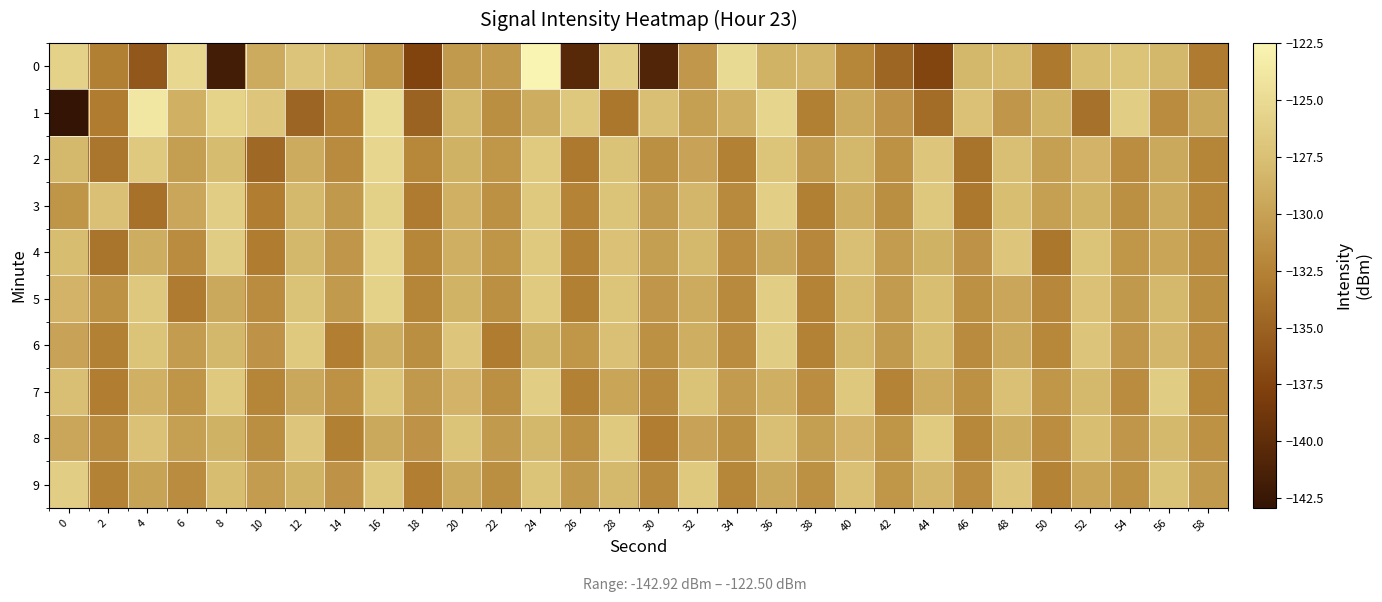

Reading left to right, list all the values displayed in this chart.

0: 0=-125.8	2=-132.7	4=-135.9	6=-125.3	8=-141.8	10=-129.2	12=-127.0	14=-127.9	16=-130.9	18=-137.4	20=-130.6	22=-130.6	24=-122.5	26=-140.4	28=-126.3	30=-140.9	32=-130.7	34=-125.0	36=-128.6	38=-128.5	40=-132.2	42=-134.8	44=-137.4	46=-128.3	48=-128.0	50=-133.2	52=-127.8	54=-127.2	56=-128.3	58=-133.1
1: 0=-142.9	2=-133.0	4=-123.8	6=-128.8	8=-125.7	10=-127.0	12=-134.8	14=-132.4	16=-124.9	18=-135.0	20=-128.3	22=-131.5	24=-129.1	26=-126.8	28=-133.4	30=-127.6	32=-130.2	34=-128.9	36=-125.5	38=-132.7	40=-129.3	42=-131.1	44=-134.2	46=-127.4	48=-130.8	50=-128.6	52=-133.9	54=-126.2	56=-131.7	58=-129.5
2: 0=-128.1	2=-133.5	4=-126.7	6=-130.3	8=-127.9	10=-134.6	12=-129.2	14=-131.8	16=-125.4	18=-132.1	20=-128.7	22=-130.9	24=-126.5	26=-133.2	28=-127.3	30=-131.4	32=-129.8	34=-132.6	36=-127.1	38=-130.5	40=-128.3	42=-131.2	44=-126.9	46=-133.7	48=-127.6	50=-130.1	52=-128.5	54=-131.6	56=-129.4	58=-132.3
3: 0=-131.0	2=-127.5	4=-133.8	6=-129.6	8=-126.3	10=-132.9	12=-128.2	14=-130.7	16=-125.9	18=-133.1	20=-128.8	22=-131.3	24=-126.6	26=-132.4	28=-127.2	30=-130.6	32=-128.4	34=-131.9	36=-126.1	38=-132.7	40=-129.0	42=-131.5	44=-126.8	46=-133.3	48=-127.7	50=-130.2	52=-128.6	54=-131.4	56=-129.3	58=-132.1
4: 0=-127.8	2=-133.6	4=-129.1	6=-131.7	8=-126.4	10=-133.0	12=-128.3	14=-130.8	16=-125.6	18=-132.2	20=-128.9	22=-131.0	24=-126.7	26=-132.5	28=-127.4	30=-130.3	32=-128.1	34=-131.6	36=-129.5	38=-132.0	40=-127.6	42=-130.4	44=-128.7	46=-131.1	48=-126.9	50=-133.4	52=-127.2	54=-130.9	56=-129.7	58=-131.8
5: 0=-128.5	2=-131.2	4=-126.8	6=-133.1	8=-129.4	10=-131.7	12=-127.3	14=-130.6	16=-125.8	18=-132.3	20=-128.6	22=-131.4	24=-126.5	26=-132.7	28=-127.1	30=-130.8	32=-129.2	34=-131.9	36=-126.3	38=-132.4	40=-128.0	42=-130.5	44=-127.7	46=-131.3	48=-129.6	50=-132.0	52=-127.4	54=-130.7	56=-128.1	58=-131.5
6: 0=-129.8	2=-132.6	4=-127.2	6=-130.4	8=-128.3	10=-131.1	12=-126.7	14=-132.8	16=-129.1	18=-131.5	20=-126.9	22=-133.0	24=-128.7	26=-130.9	28=-127.5	30=-131.3	32=-129.0	34=-131.7	36=-126.4	38=-132.5	40=-128.2	42=-130.6	44=-127.8	46=-131.8	48=-129.3	50=-132.1	52=-127.0	54=-130.8	56=-128.4	58=-131.6
7: 0=-127.6	2=-132.9	4=-128.8	6=-131.0	8=-126.6	10=-132.3	12=-129.5	14=-131.2	16=-127.1	18=-130.7	20=-128.5	22=-131.4	24=-126.2	26=-132.6	28=-129.7	30=-131.9	32=-127.3	34=-130.5	36=-128.9	38=-131.6	40=-126.8	42=-132.4	44=-129.2	46=-131.3	48=-127.5	50=-130.9	52=-128.1	54=-131.7	56=-126.4	58=-132.2
8: 0=-129.6	2=-131.8	4=-127.4	6=-130.2	8=-128.7	10=-131.5	12=-126.9	14=-132.7	16=-129.4	18=-131.1	20=-127.2	22=-130.6	24=-128.3	26=-131.3	28=-126.7	30=-132.9	32=-129.8	34=-131.4	36=-127.6	38=-130.3	40=-128.5	42=-131.0	44=-126.5	46=-132.1	48=-129.1	50=-131.6	52=-127.7	54=-130.8	56=-128.2	58=-131.2
9: 0=-126.3	2=-132.5	4=-129.9	6=-131.7	8=-127.8	10=-130.4	12=-128.6	14=-131.1	16=-126.8	18=-132.8	20=-129.3	22=-131.5	24=-127.2	26=-130.7	28=-128.1	30=-131.9	32=-126.6	34=-132.2	36=-129.5	38=-131.3	40=-127.5	42=-130.9	44=-128.4	46=-131.6	48=-126.9	50=-132.4	52=-129.7	54=-131.2	56=-127.3	58=-130.6